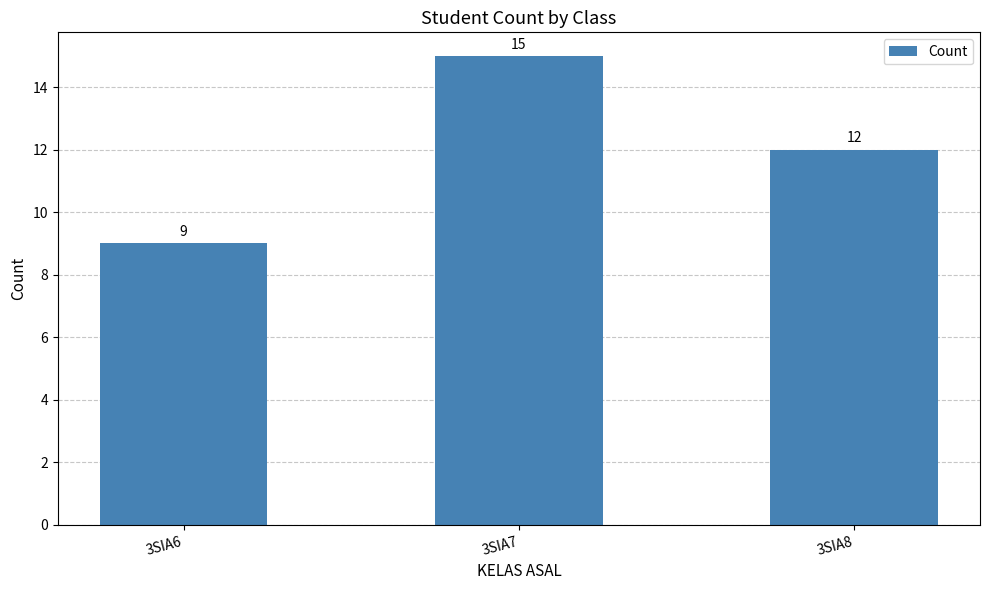

What is the change in value from 3SIA6 to 3SIA7?

+6